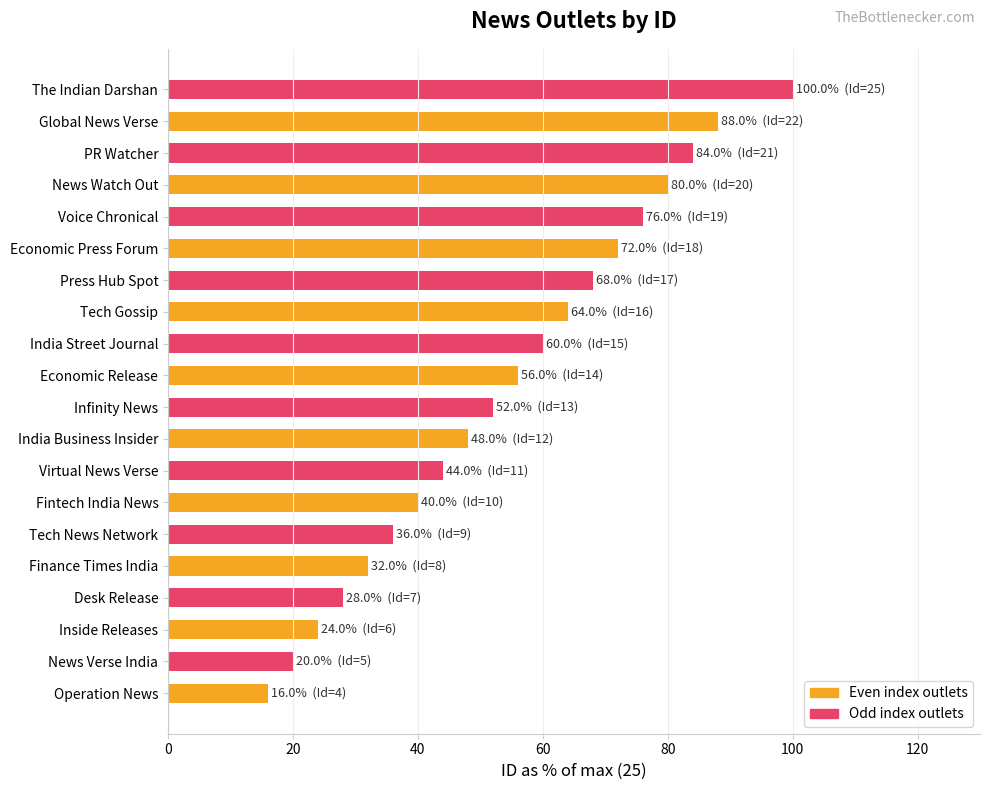

What is the difference between the second highest and minimum values?

72.0